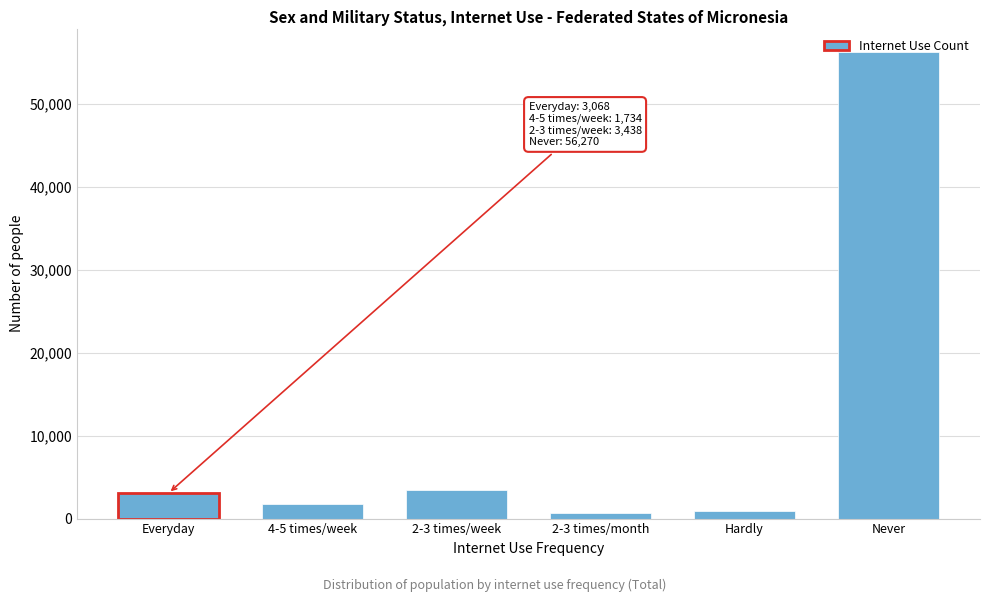

What is the maximum value shown in the chart?

56270